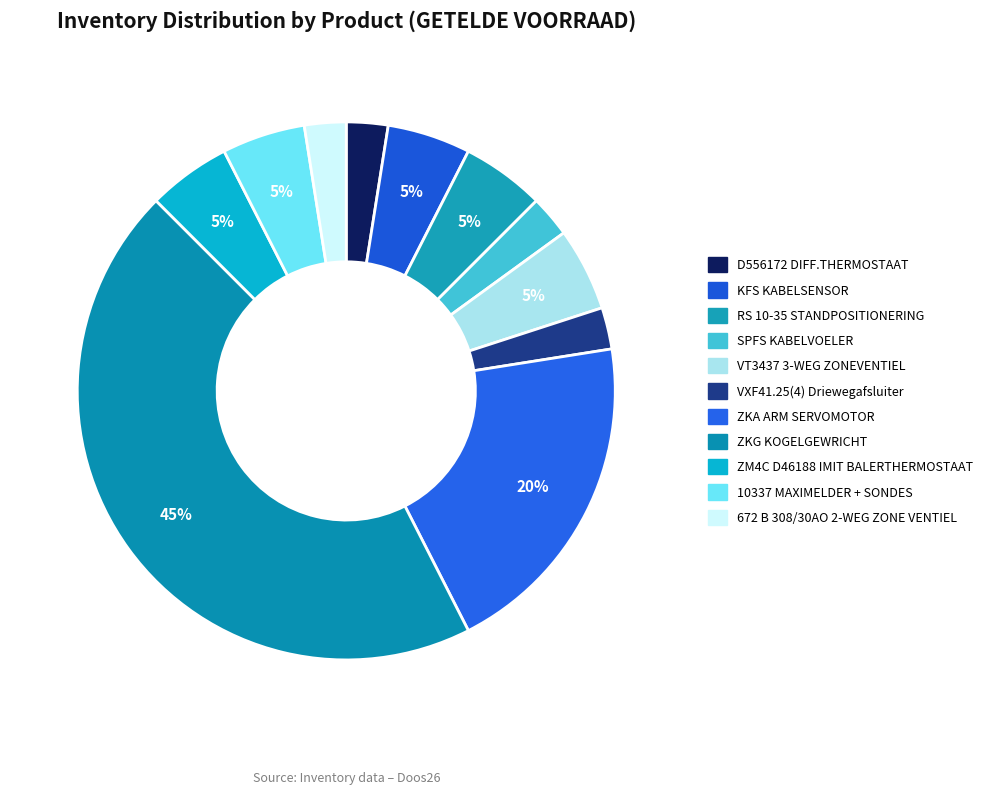

Count the number of slices in the pie.

11